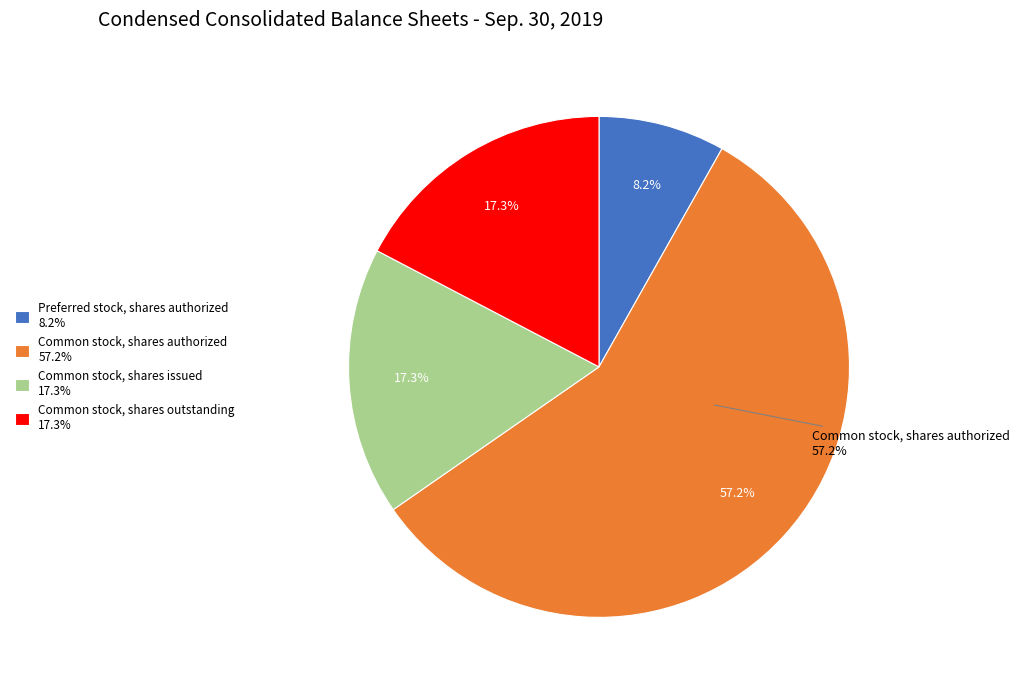

Which category accounts for the majority?

Common stock, shares authorized